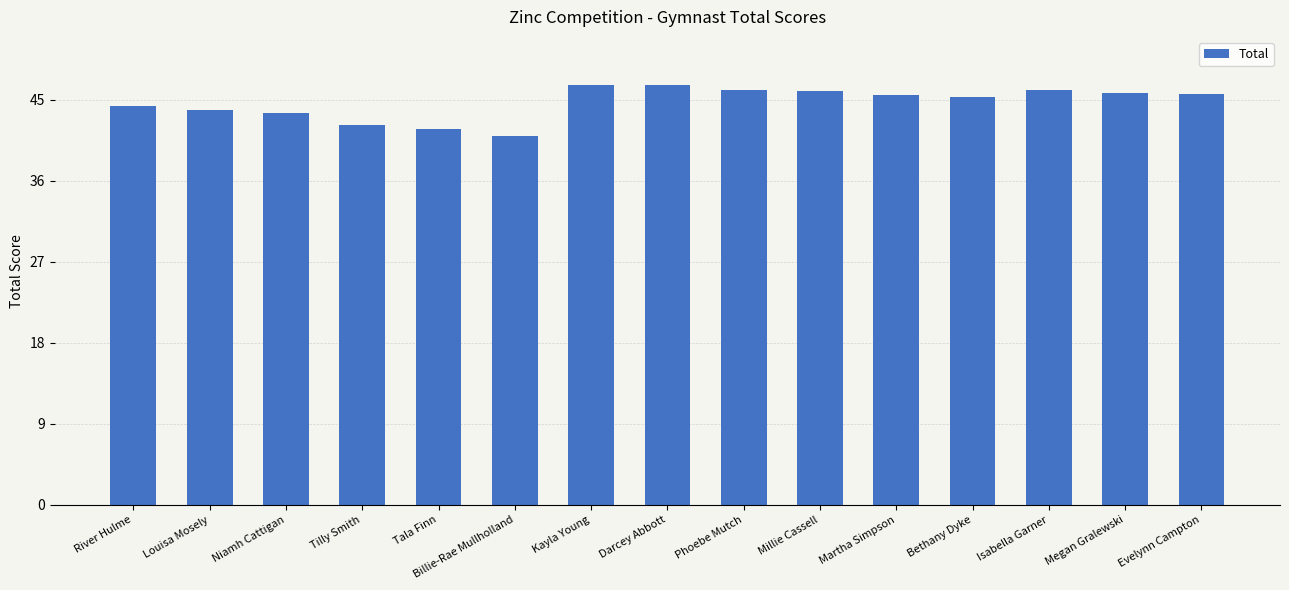

At which label does the data first exceed 45?

Kayla Young